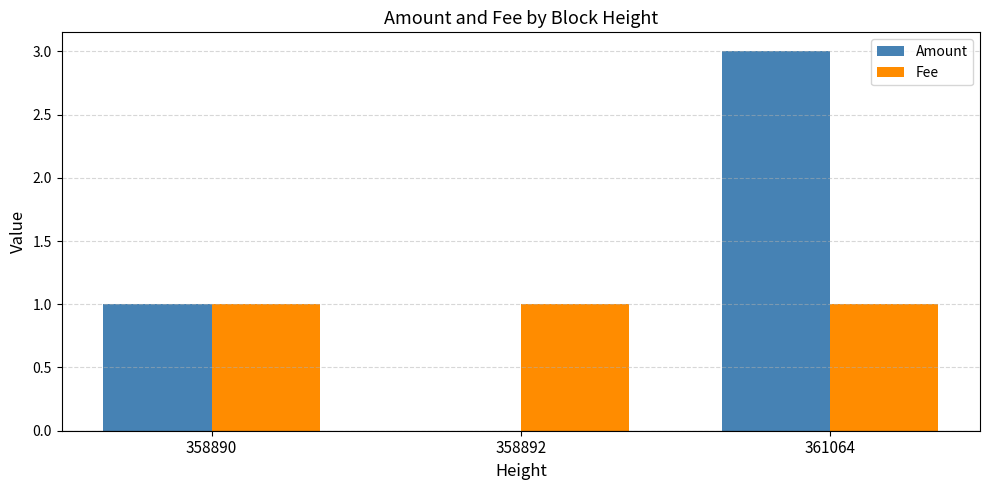

Which label corresponds to the largest value in the chart?

361064